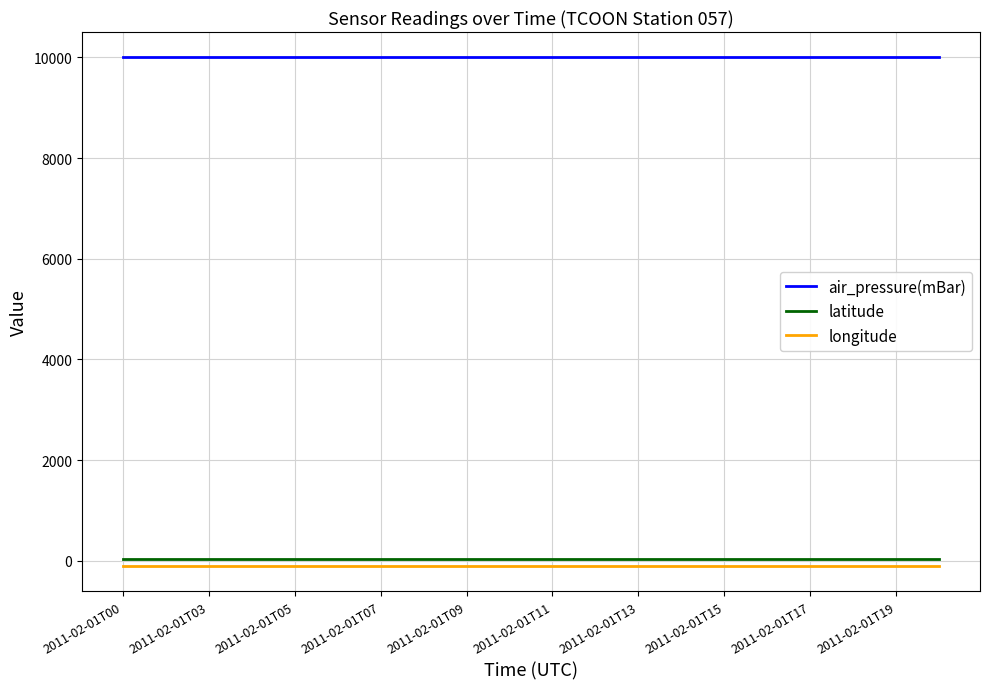

Which series has the largest total across all categories?

air_pressure(mBar)